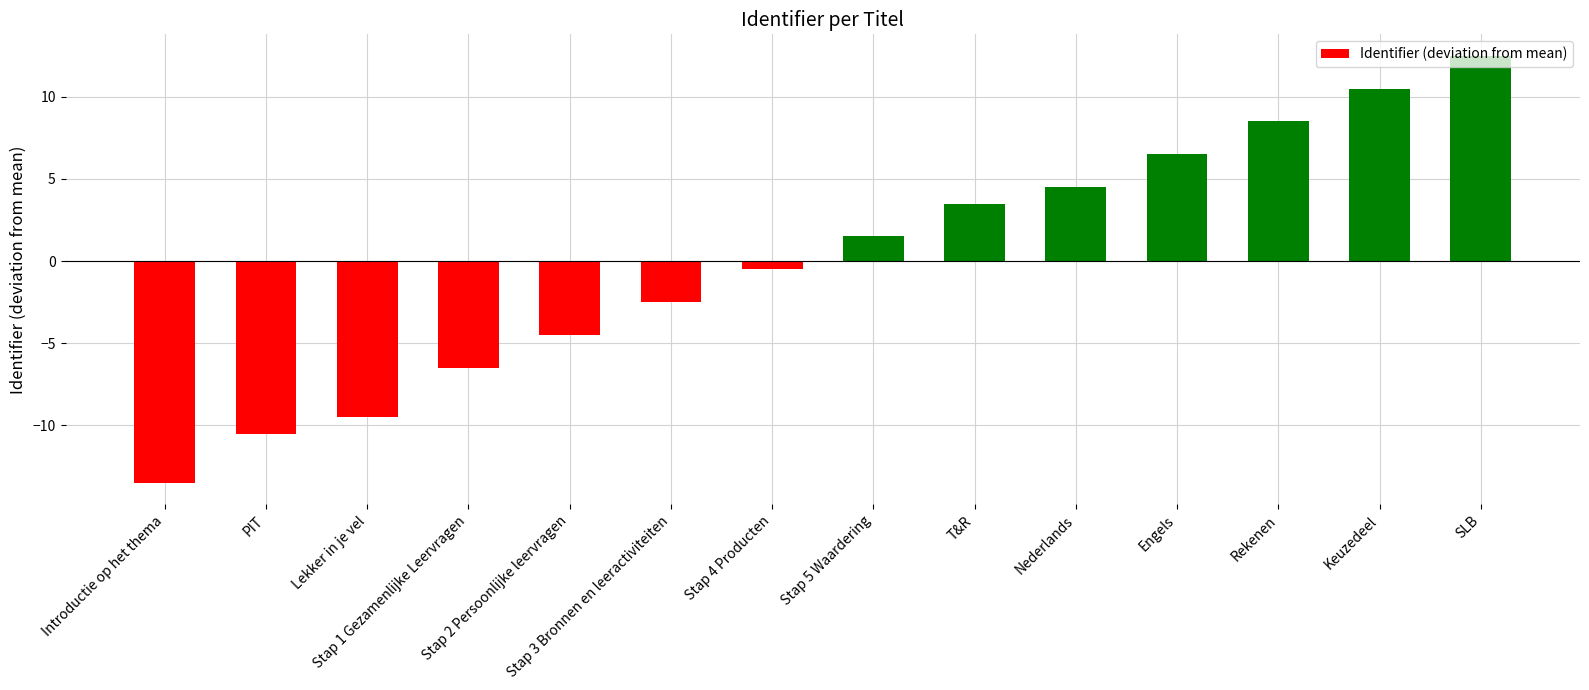

Which category has the lowest value across all series?

Introductie op het thema